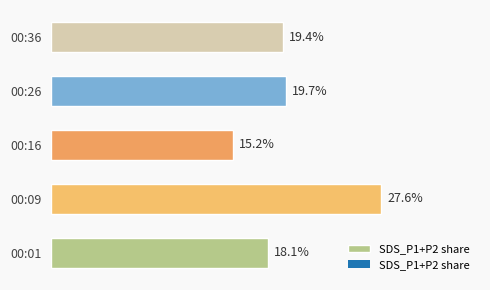

Where is the data nearest to the value 21?

00:26